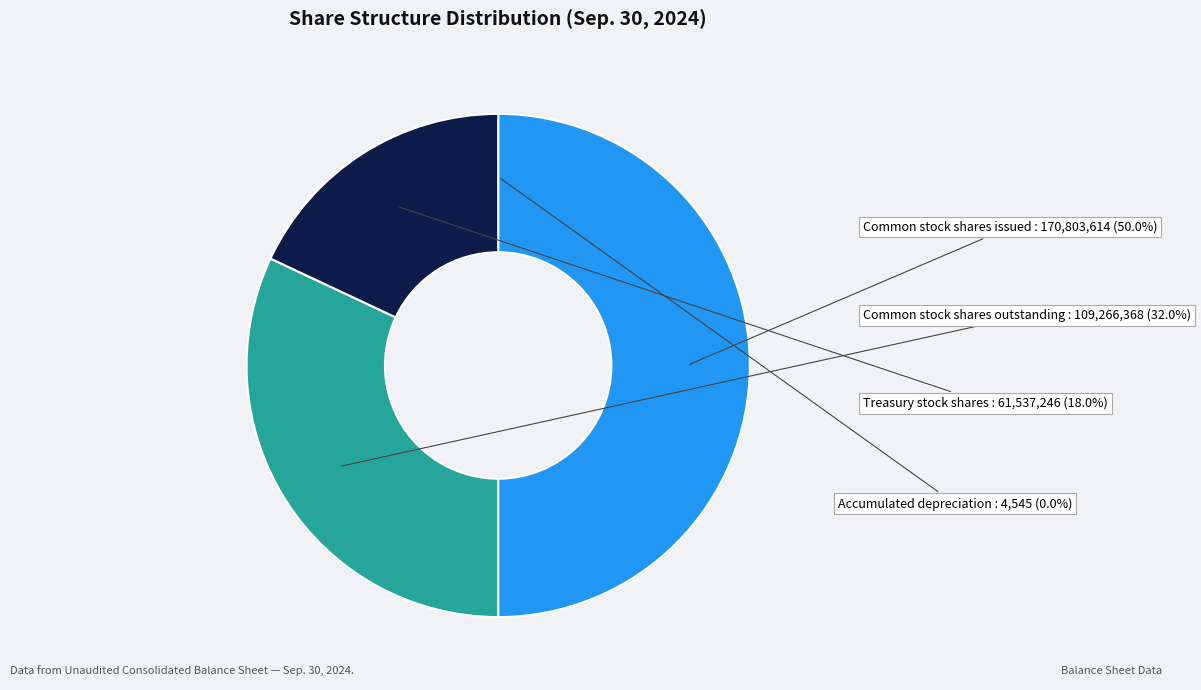

Which slice is the largest?

Common stock shares issued